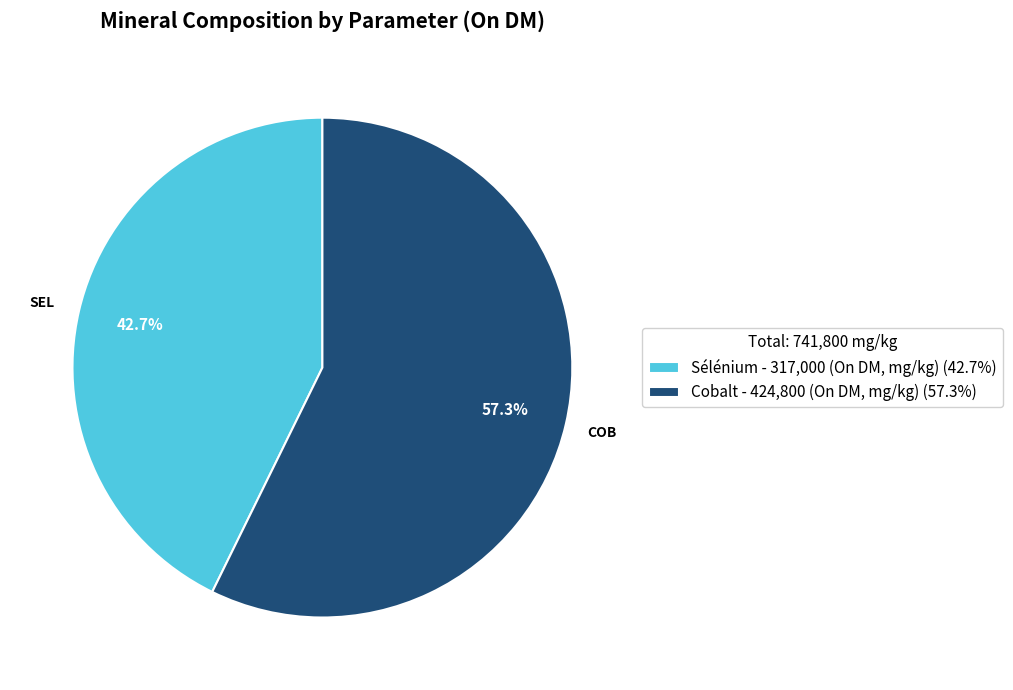

Which slice is the smallest?

Sélénium